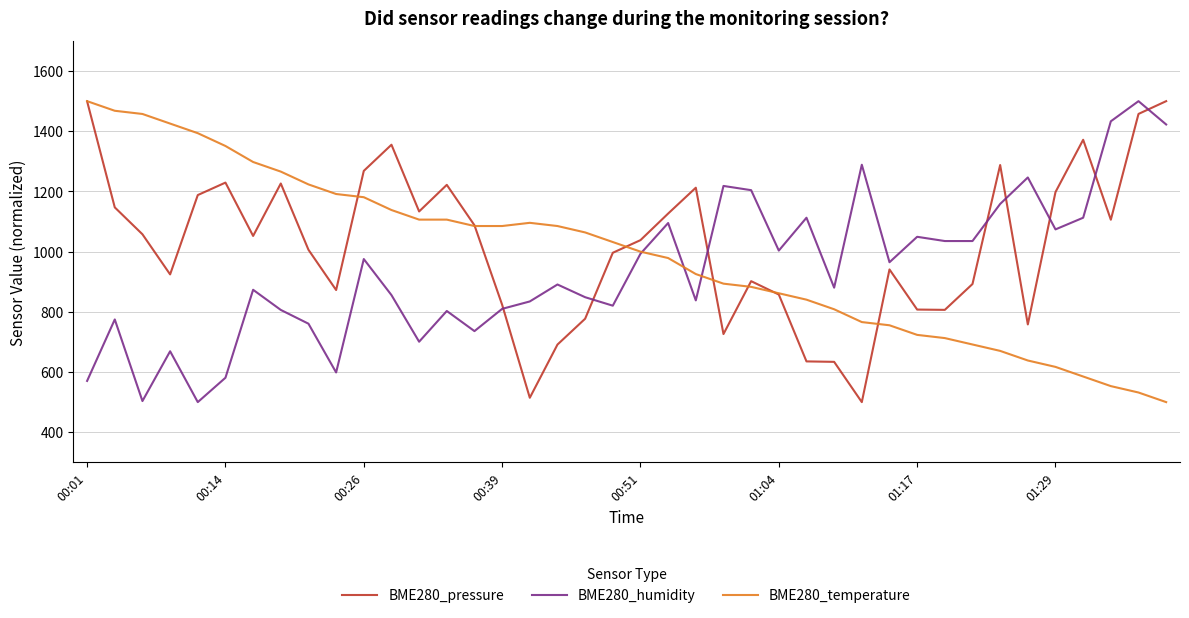

What is the lowest value of the BME280_pressure series?

500.0